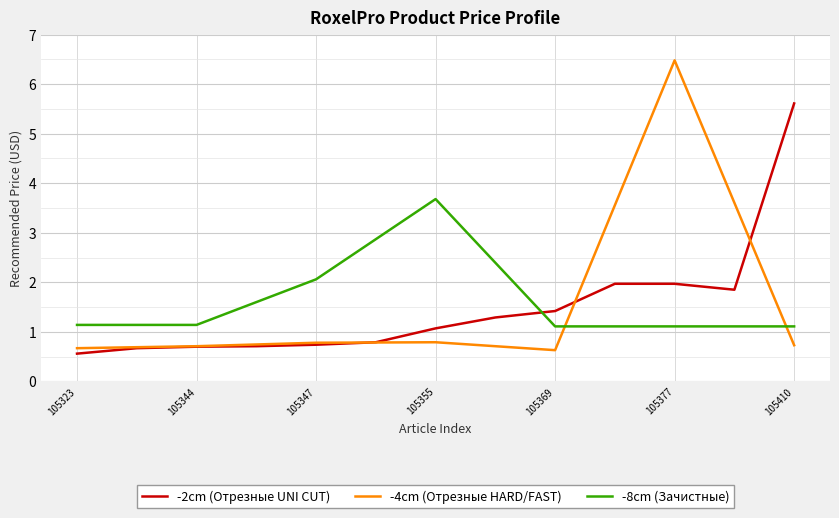

What is the minimum value for -4cm (Отрезные HARD/FAST)?

0.6